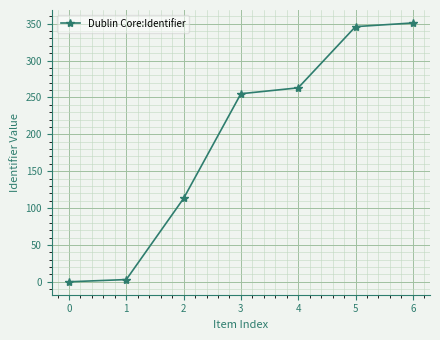

How many lines are shown in the chart?

1